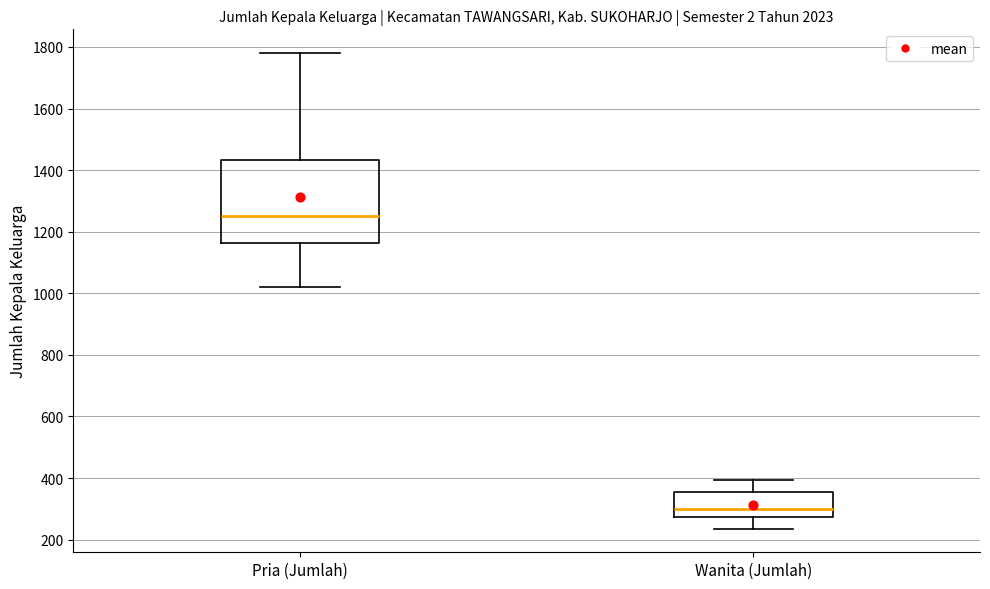

Reading left to right, transcribe this box plot: for each box, give where its median line is, the range the box spans, and where its two whiskers end, as read against the y-axis. The values are not printed on the chart, so give them approximately, as read against the axis.

Pria (Jumlah): median 1260, box 1160 to 1440, whiskers 1020 to 1780
Wanita (Jumlah): median 300, box 280 to 360, whiskers 240 to 400